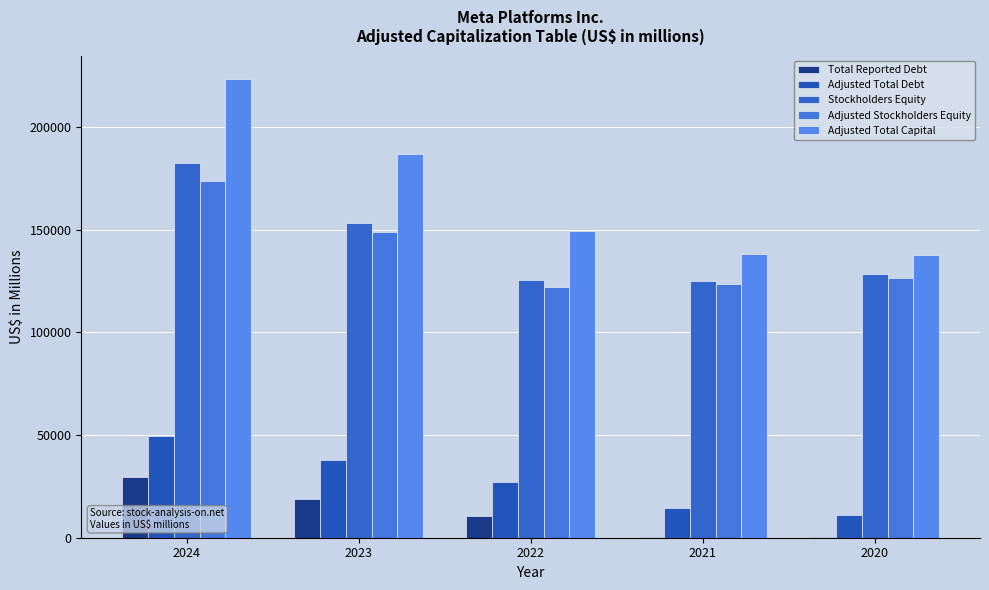

What is the sum of the Stockholders Equity values at 2020 and 2022?

254003